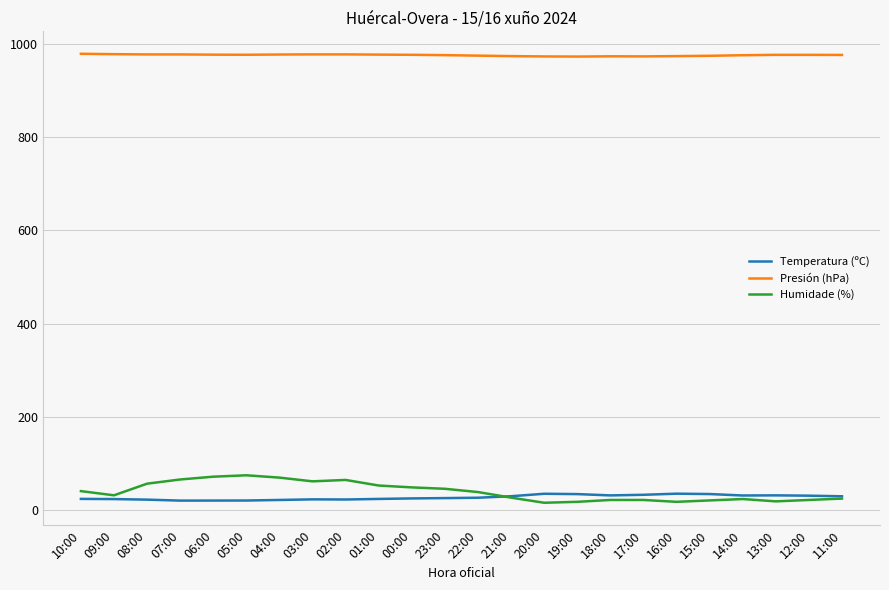

What is the spread (max minus min) of values at 05:00?

957.4